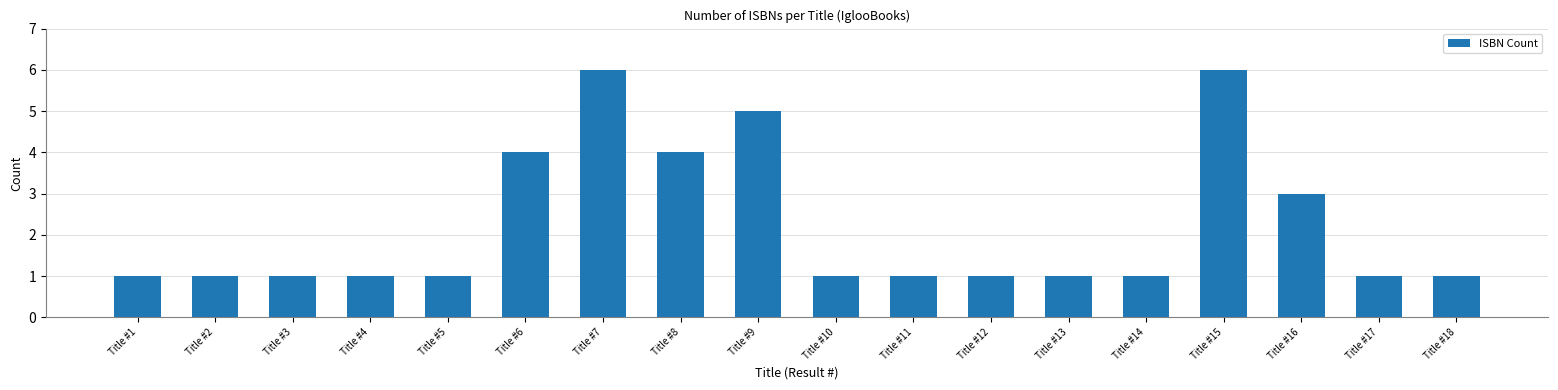

Is it true that the value at Title #8 is 4?

True